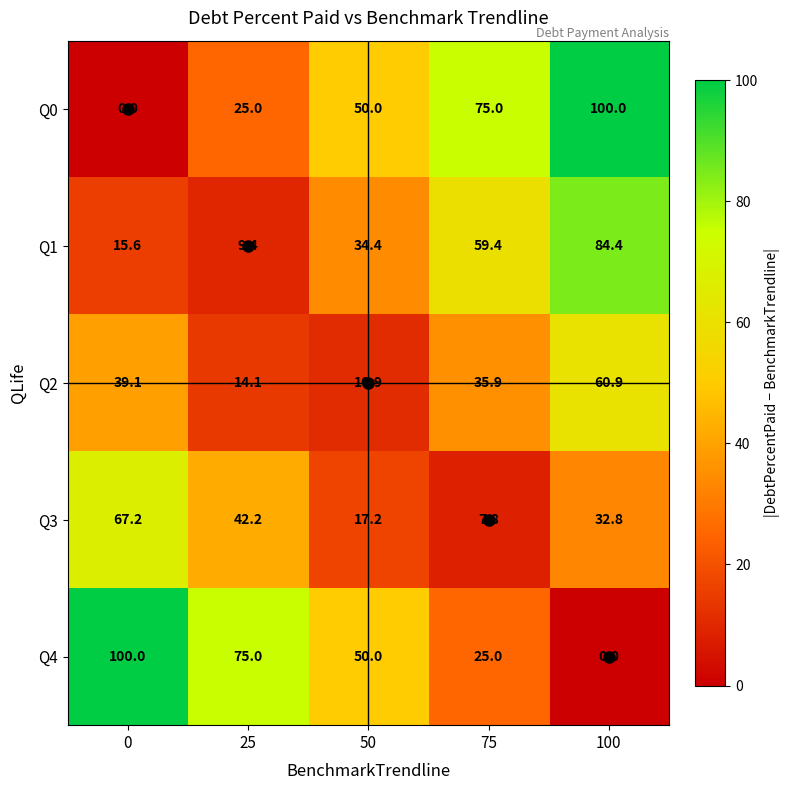

What is the spread (max minus min) of values at 75?

67.2